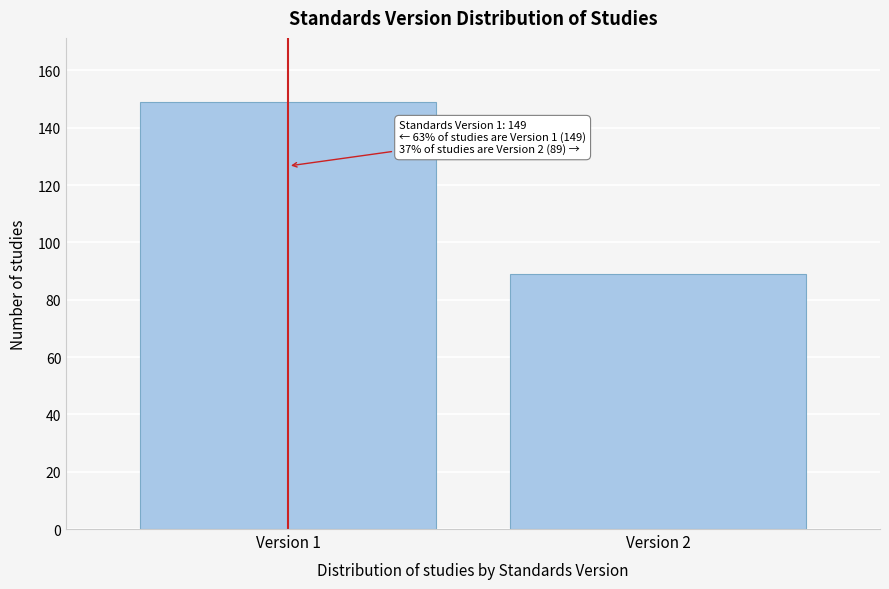

Reading left to right, transcribe all the data shown in this chart.

Version 1=149	Version 2=89